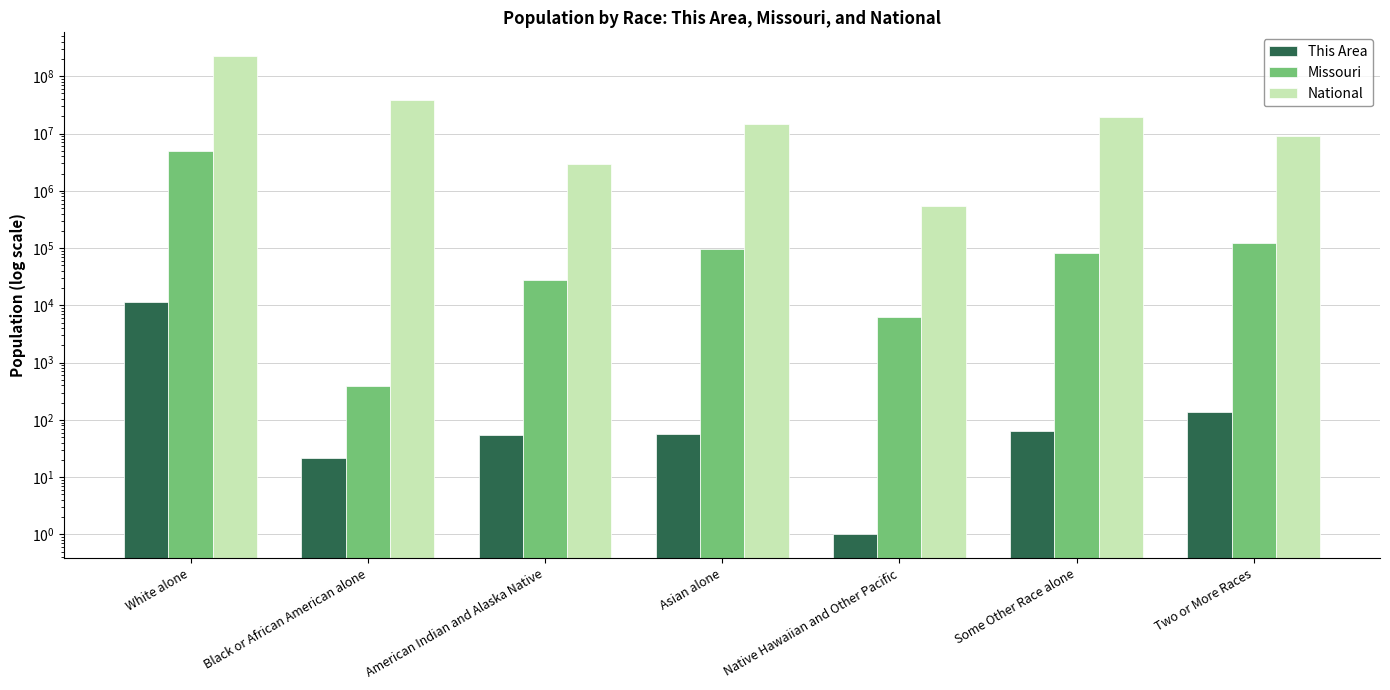

Which series has the widest spread of values?

National